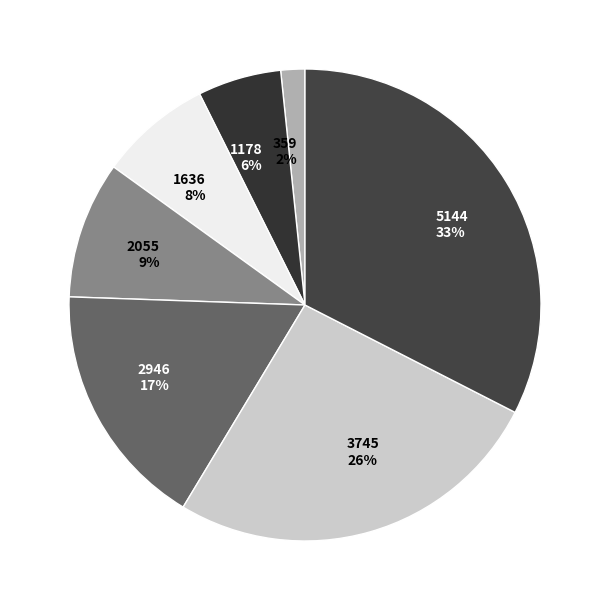

Count the number of slices in the pie.

7